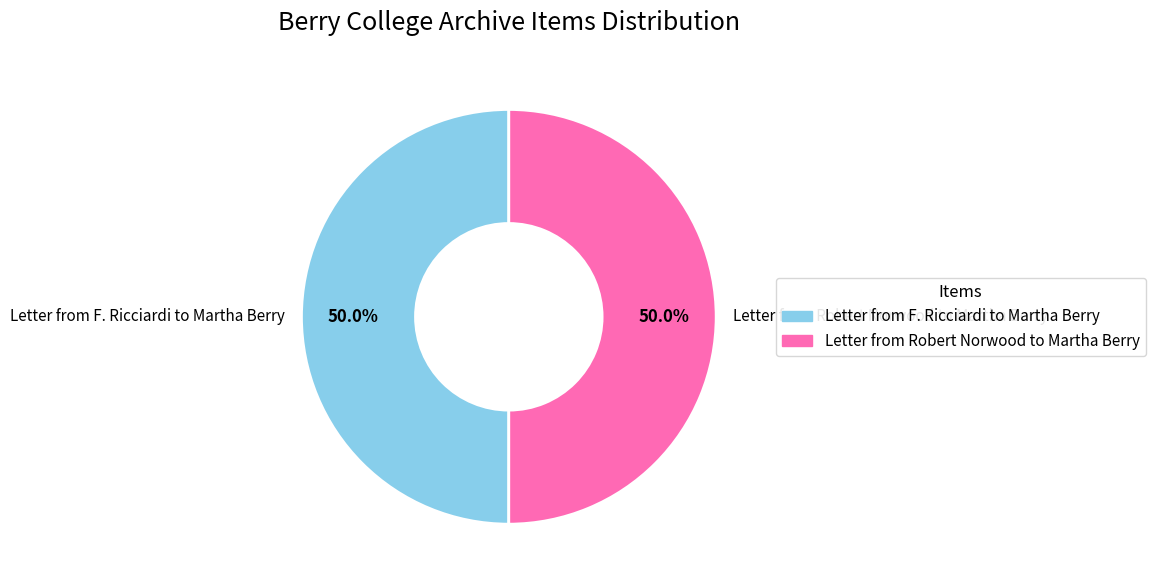

How many segments does this pie chart have?

2